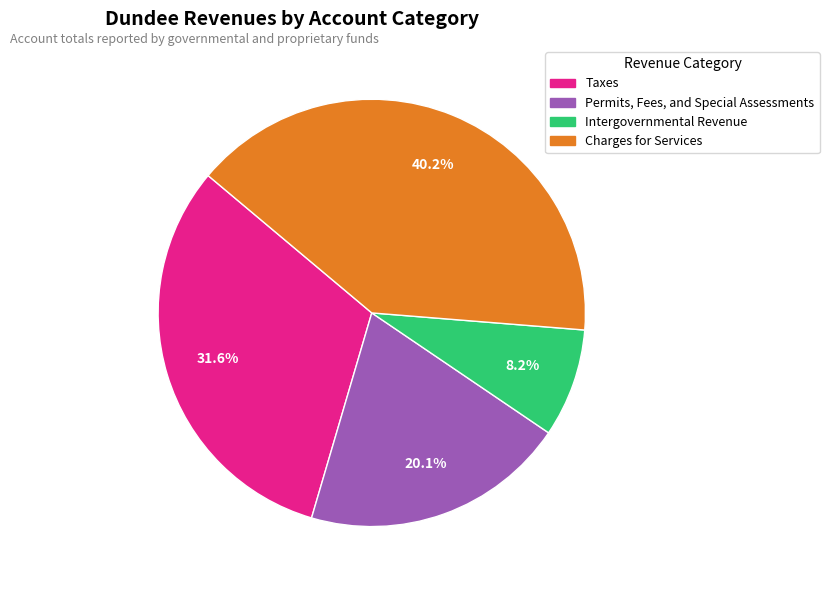

What is the ratio of the value at Charges for Services to the value at Permits, Fees, and Special Assessments?

2.0